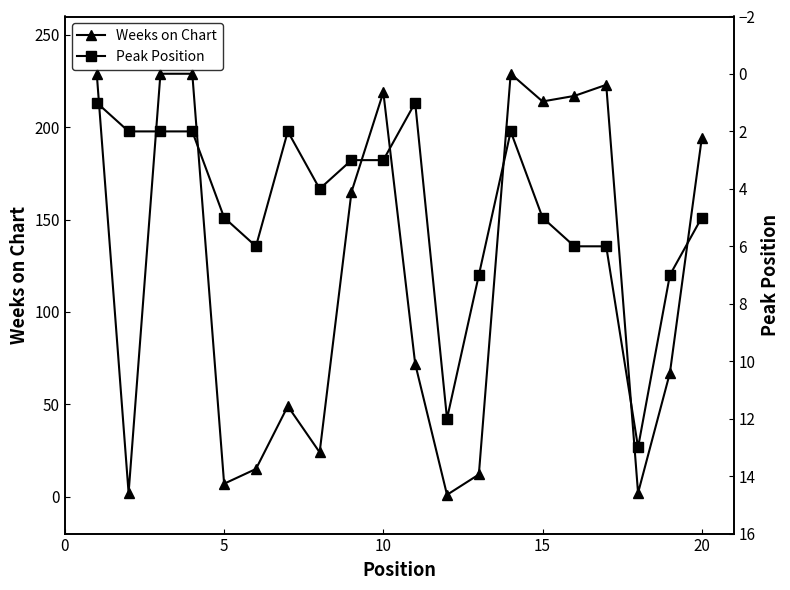

What is the spread (max minus min) of values at 10?

227